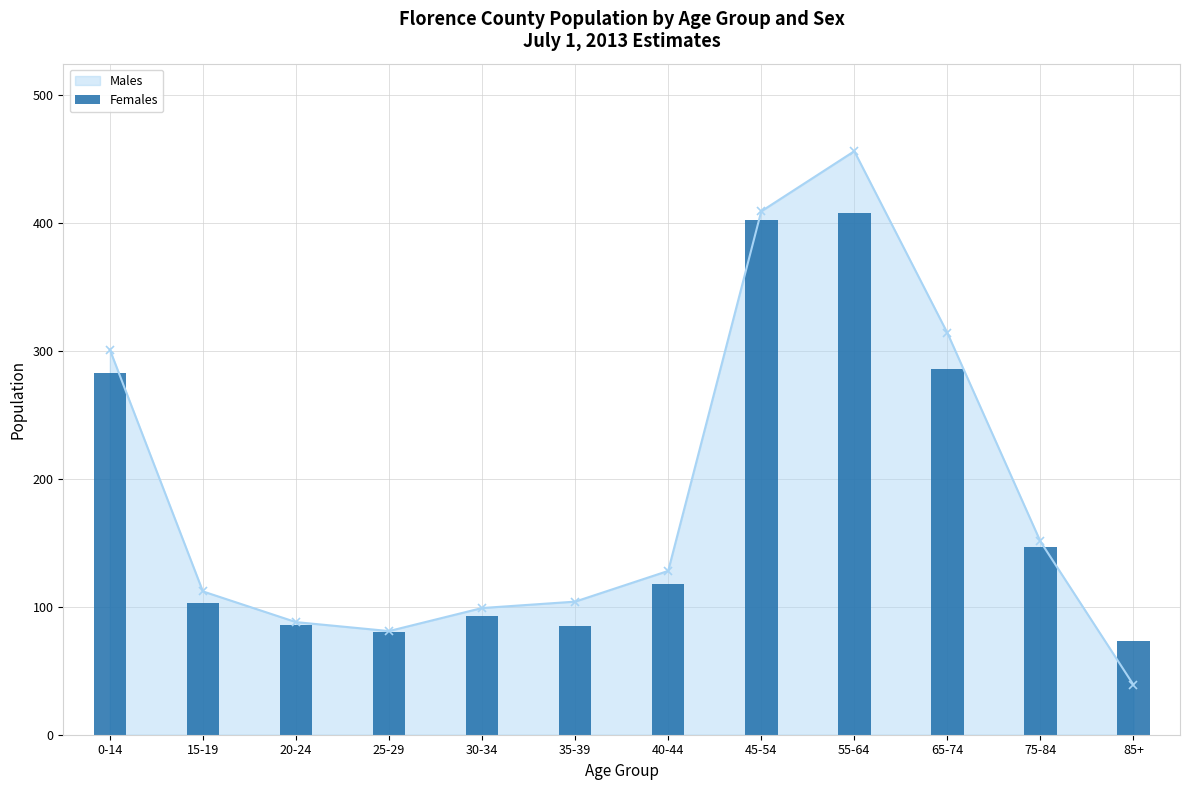

Reading right to left, extract all data points from this chart.

73	147	286	408	402	118	85	93	80	86	103	283